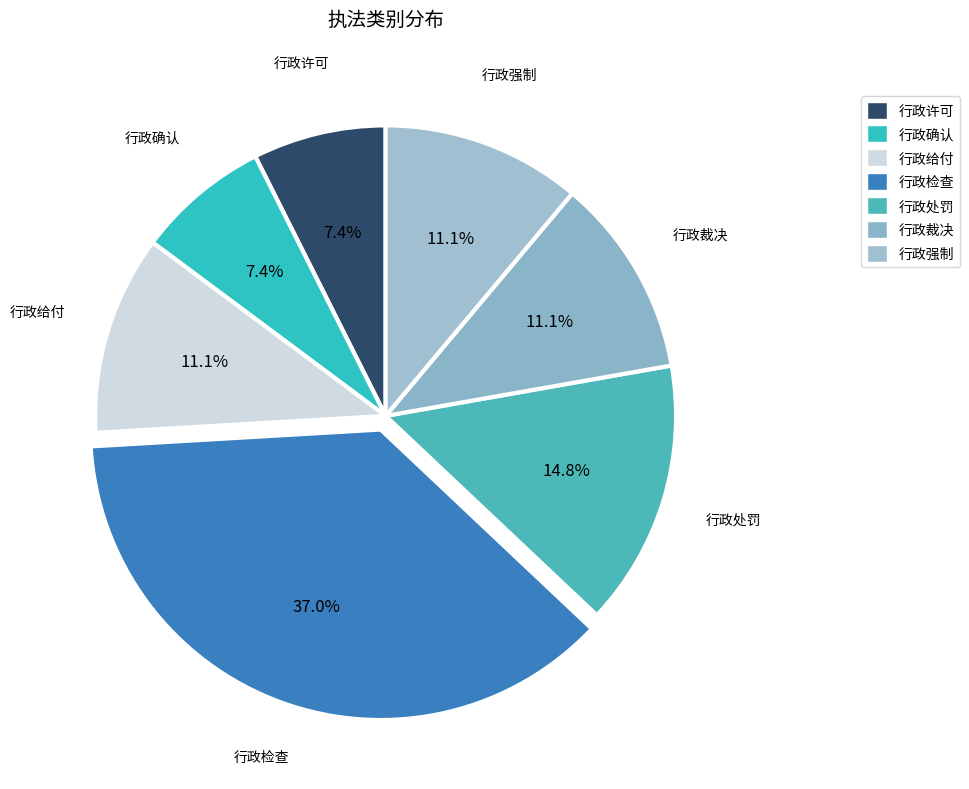

Does 行政许可 represent more than half of the total?

No